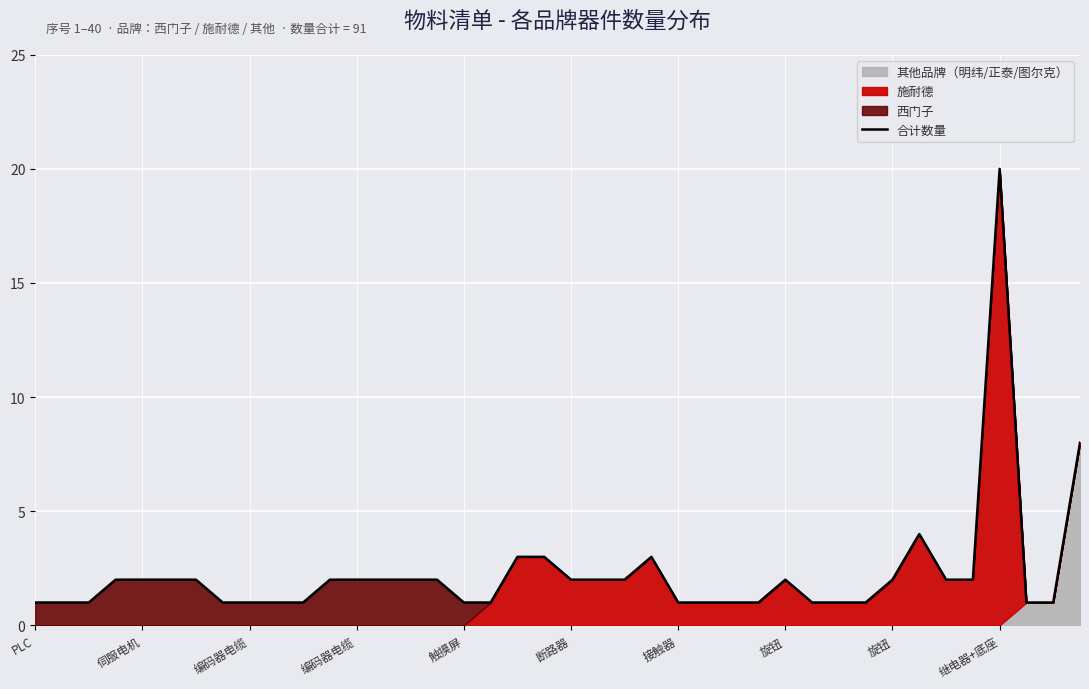

What is the label of the 39th point from the right?

伺服电机